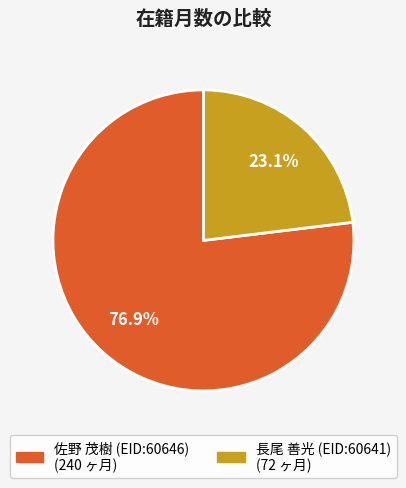

Which category has the biggest portion of the pie?

佐野 茂樹 (EID:60646)